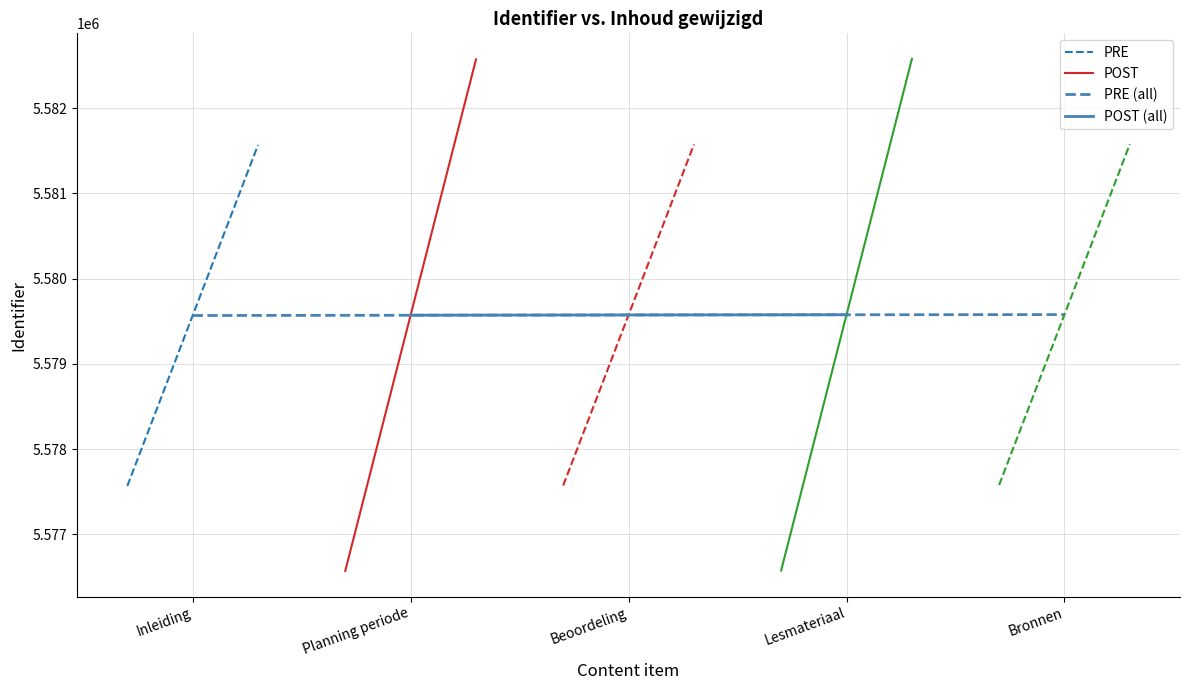

What is the lowest value of the POST series?

5576571